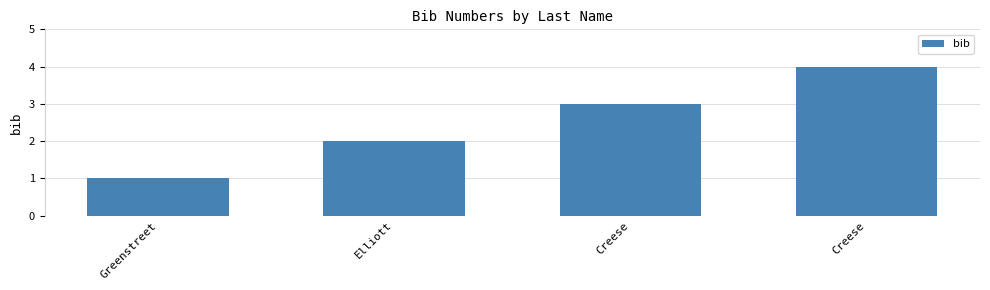

How many categories are shown in the chart?

4